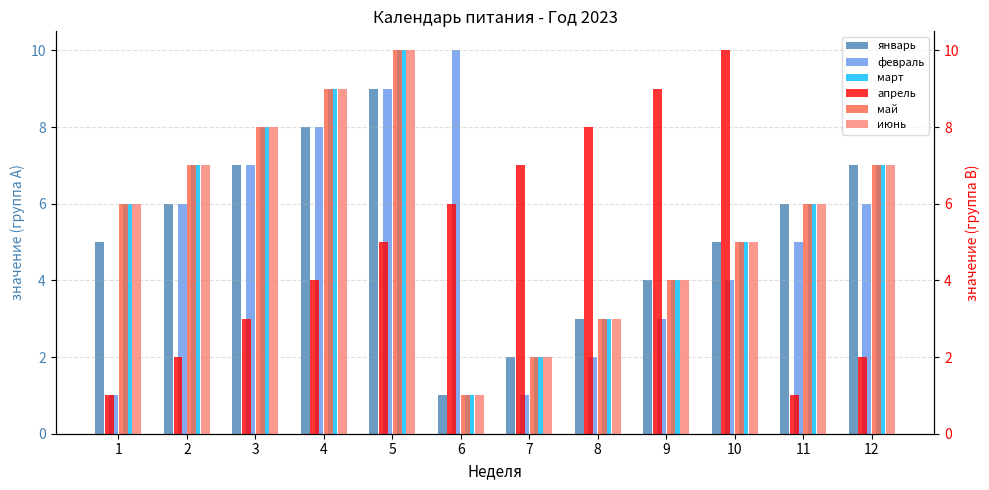

What value does the март series have at 2?

7